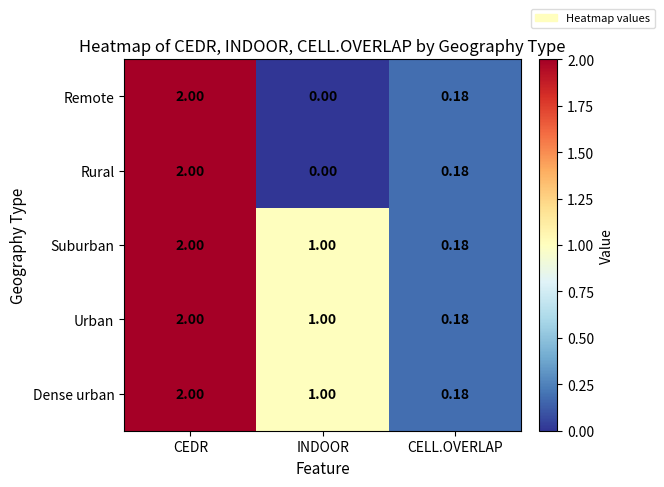

Where is Suburban nearest to the value 1?

INDOOR